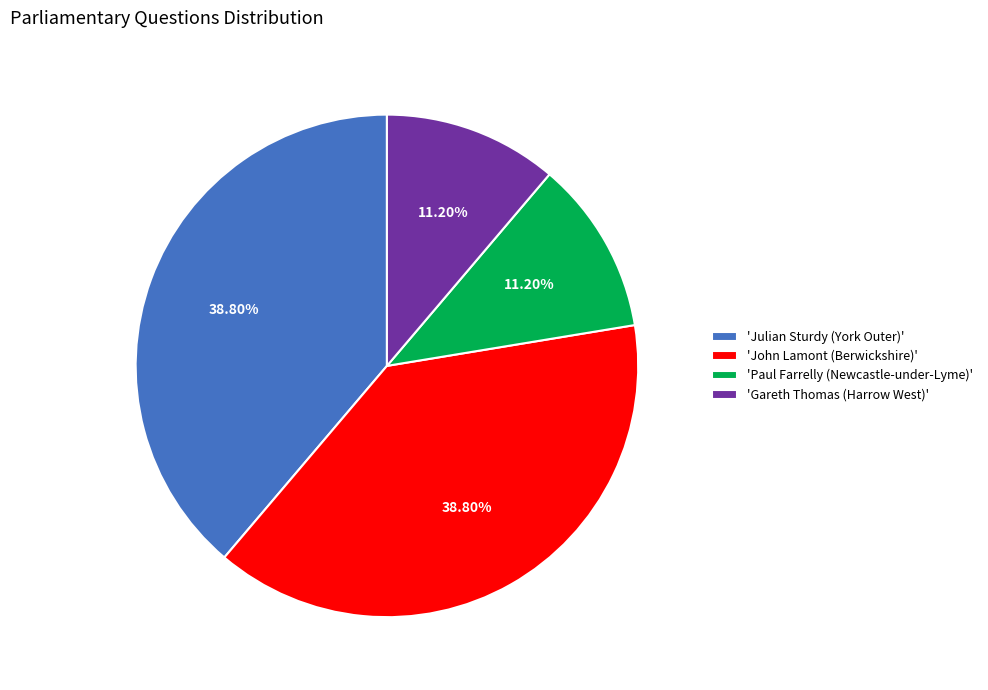

Approximately how many times larger is the value at 'Paul Farrelly (Newcastle-under-Lyme)' compared to 'John Lamont (Berwickshire)'?

0.3